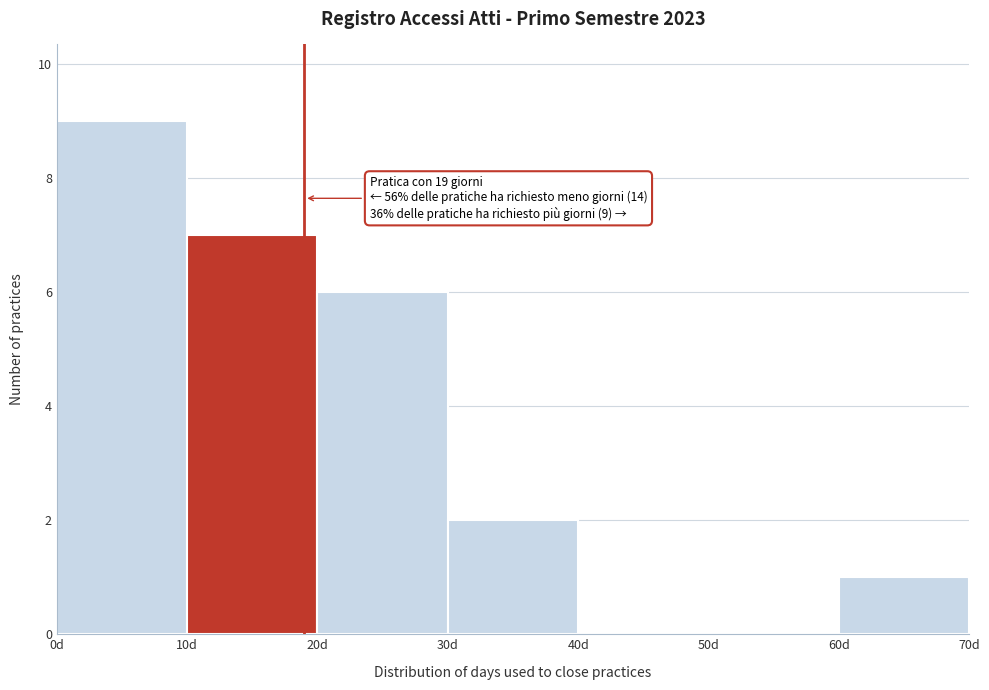

Which range on the x-axis has the tallest bar?

0 to 10